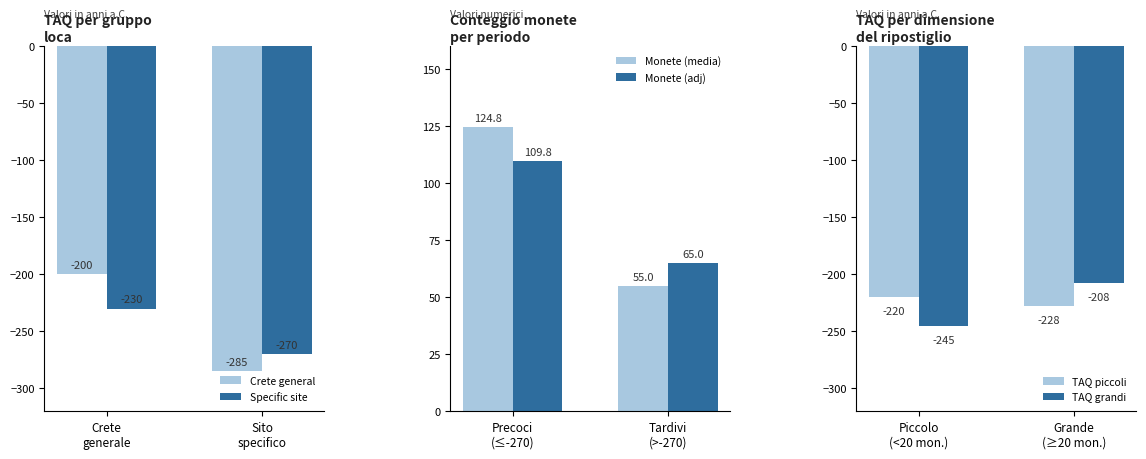

What is the minimum value for Crete general?

-285